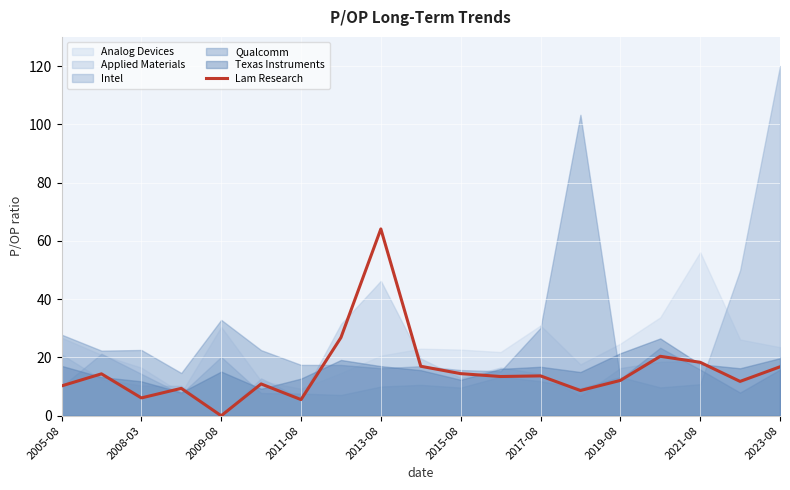

What is the value of the 6th point from the left?

10.9